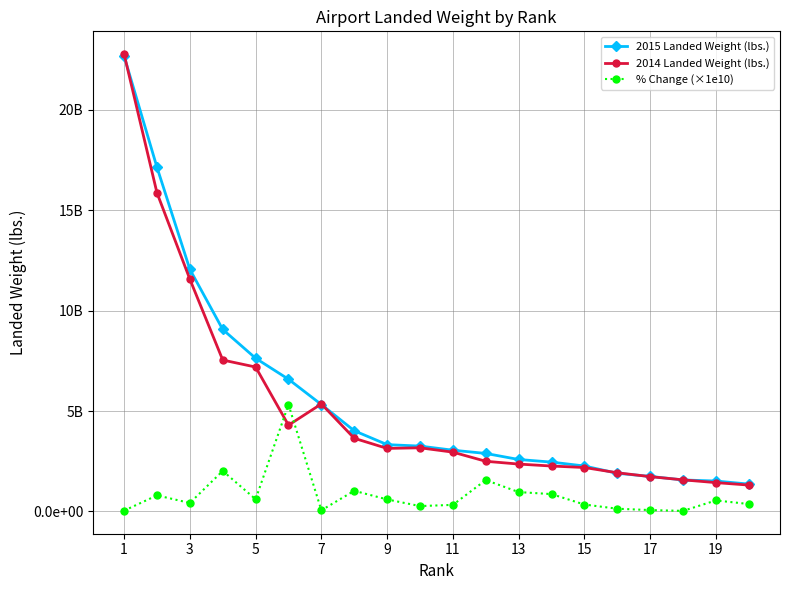

Does the chart have visible grid lines?

Yes